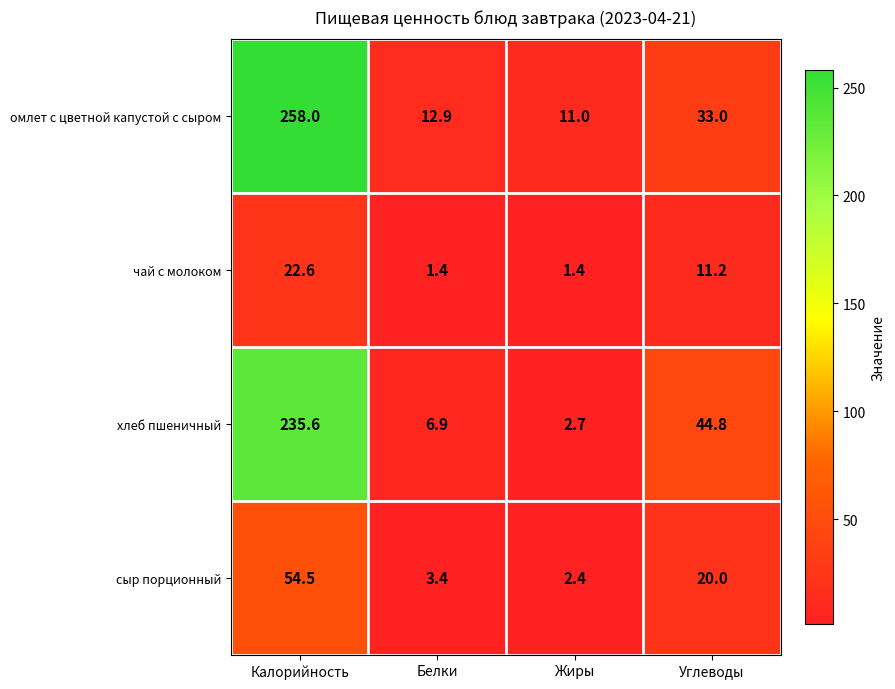

Which category has the highest value across all series?

Калорийность